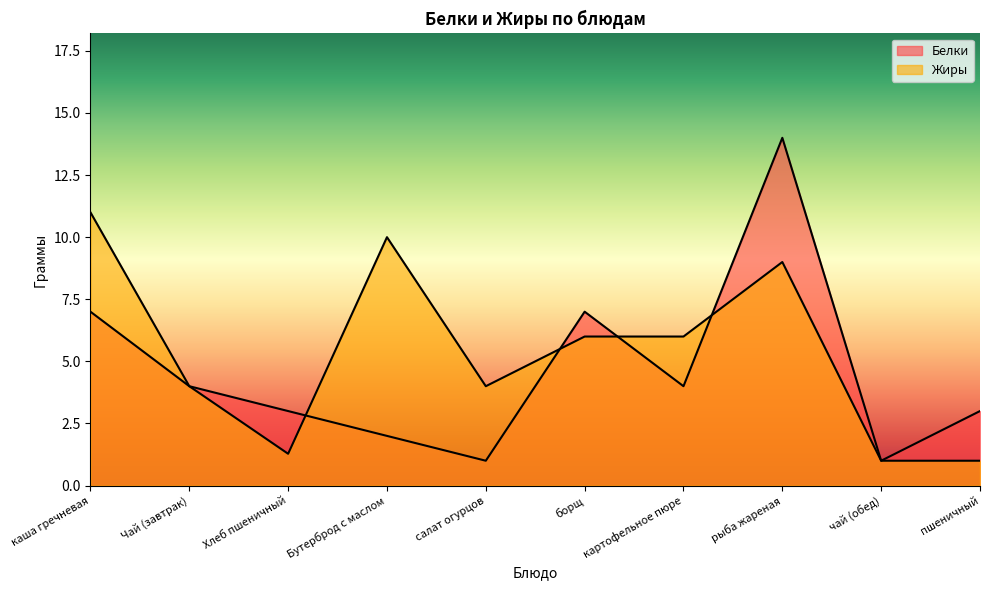

At which category is the sum across all series the highest?

рыба жареная